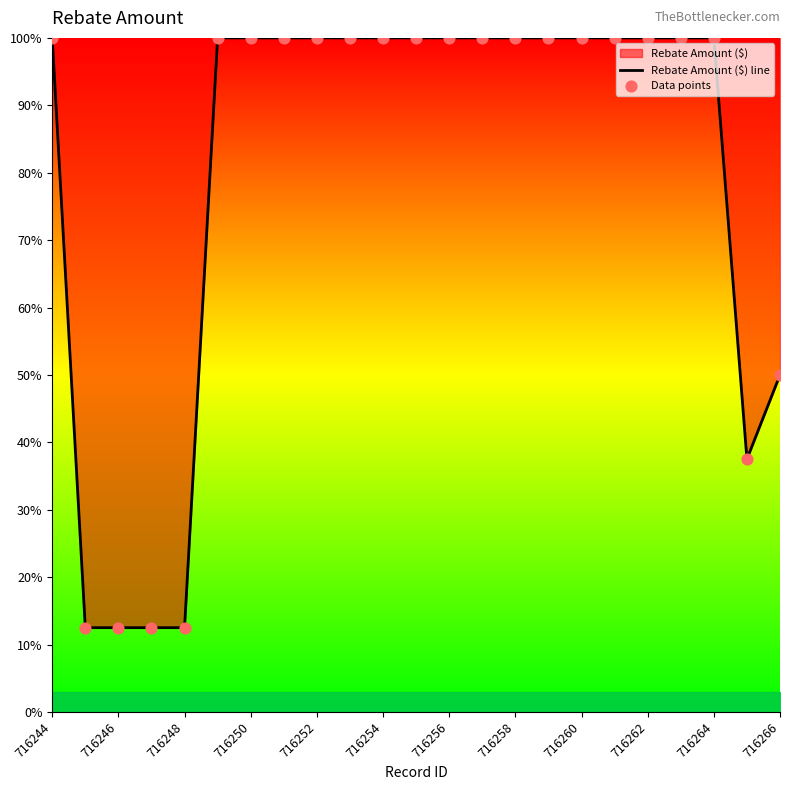

Which series has the largest total across all categories?

Rebate Amount ($) line